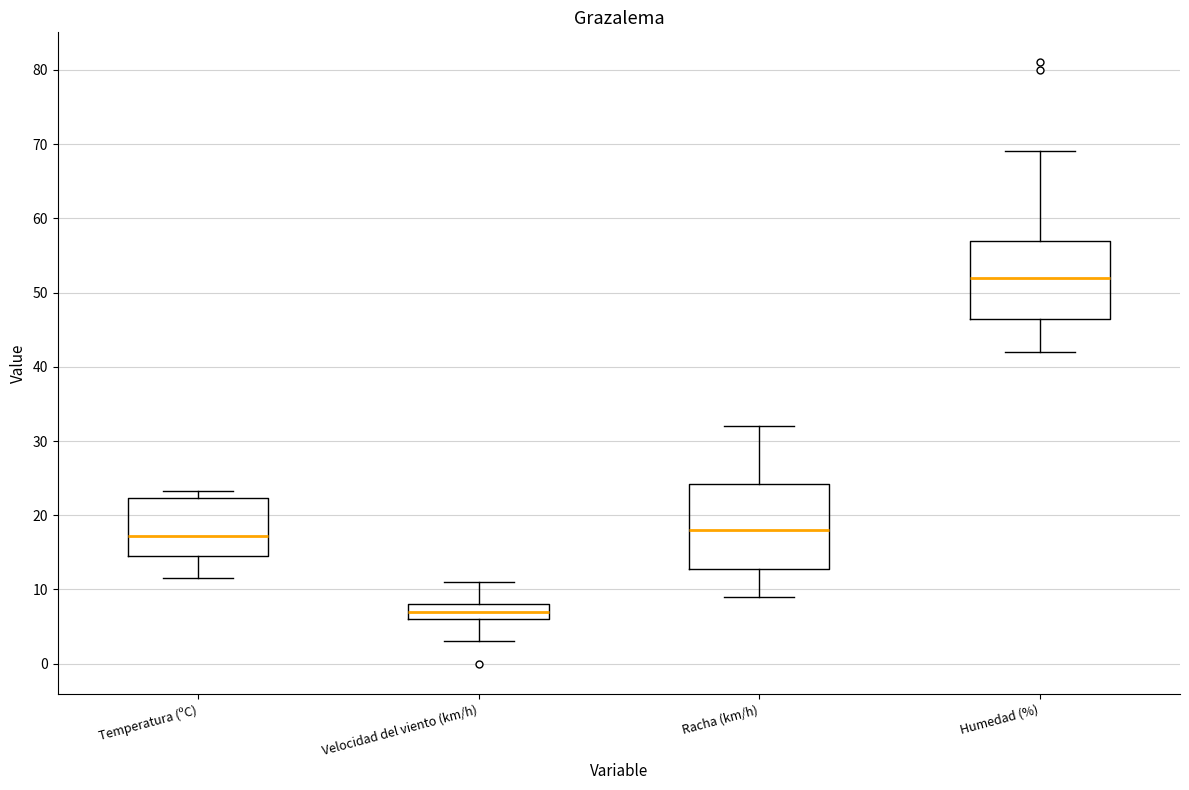

Where is the upper edge of the box for Racha (km/h) on the y-axis? The values are not printed on the chart, so give them approximately, as read against the axis.

24